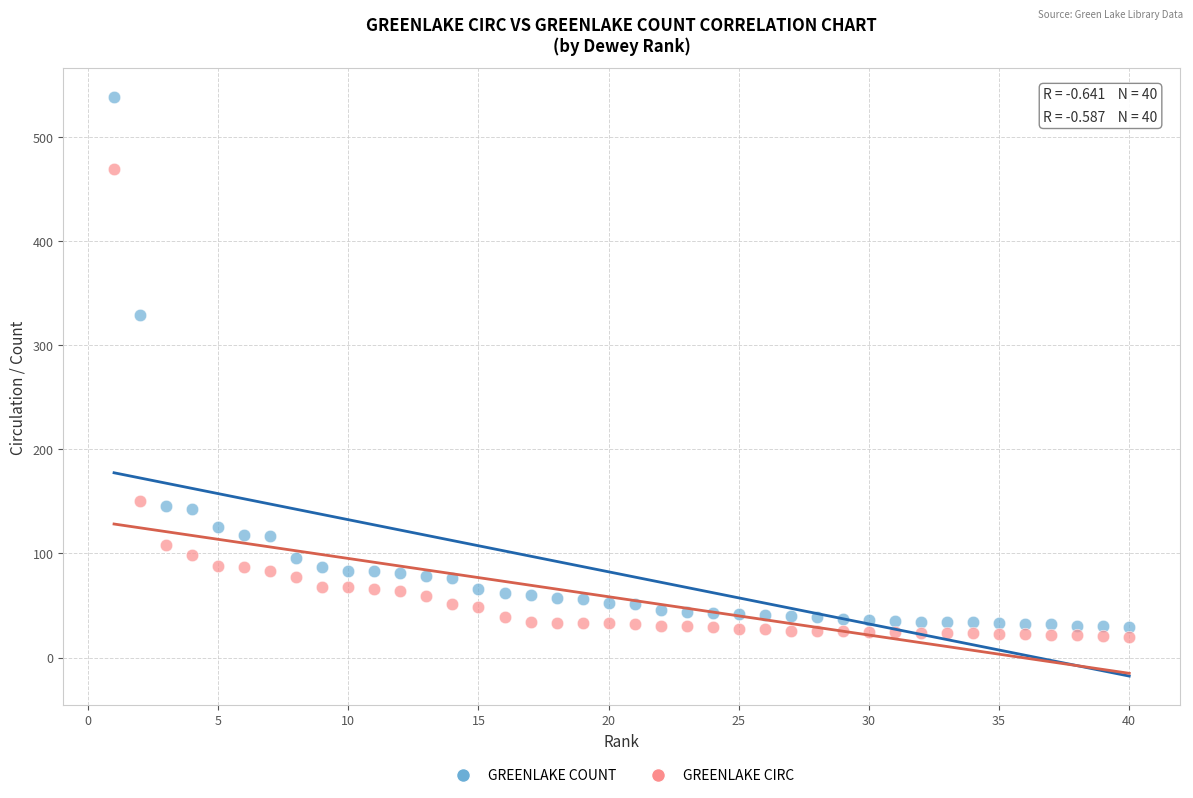

Across all data points, what is the range of Y values (max minus min)?

518